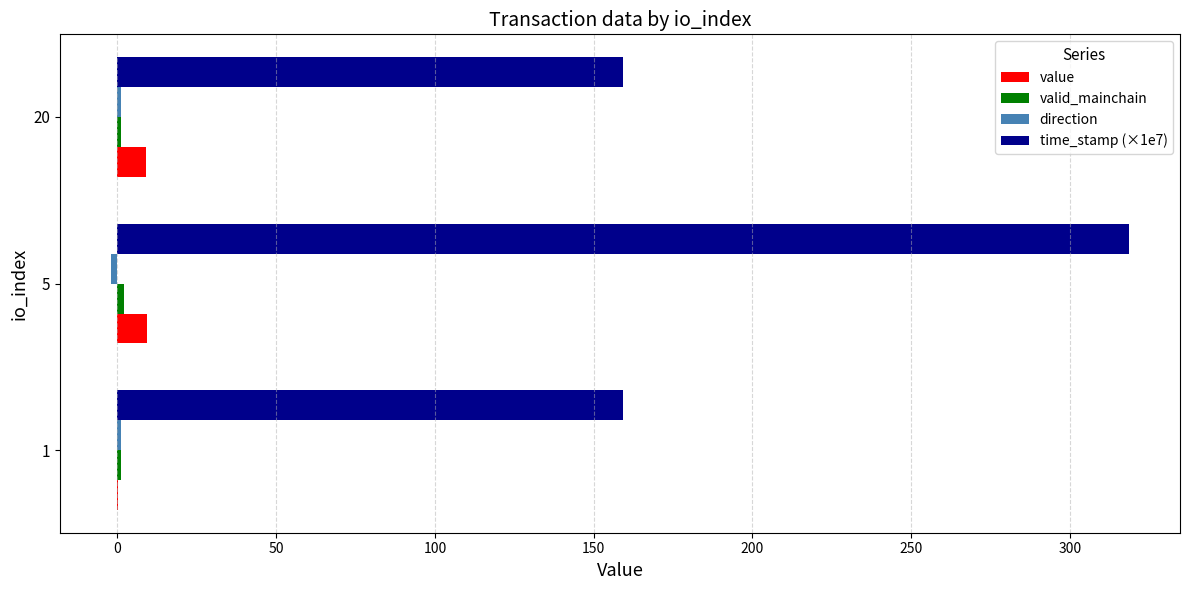

Which series has the largest total across all categories?

time_stamp (×1e7)